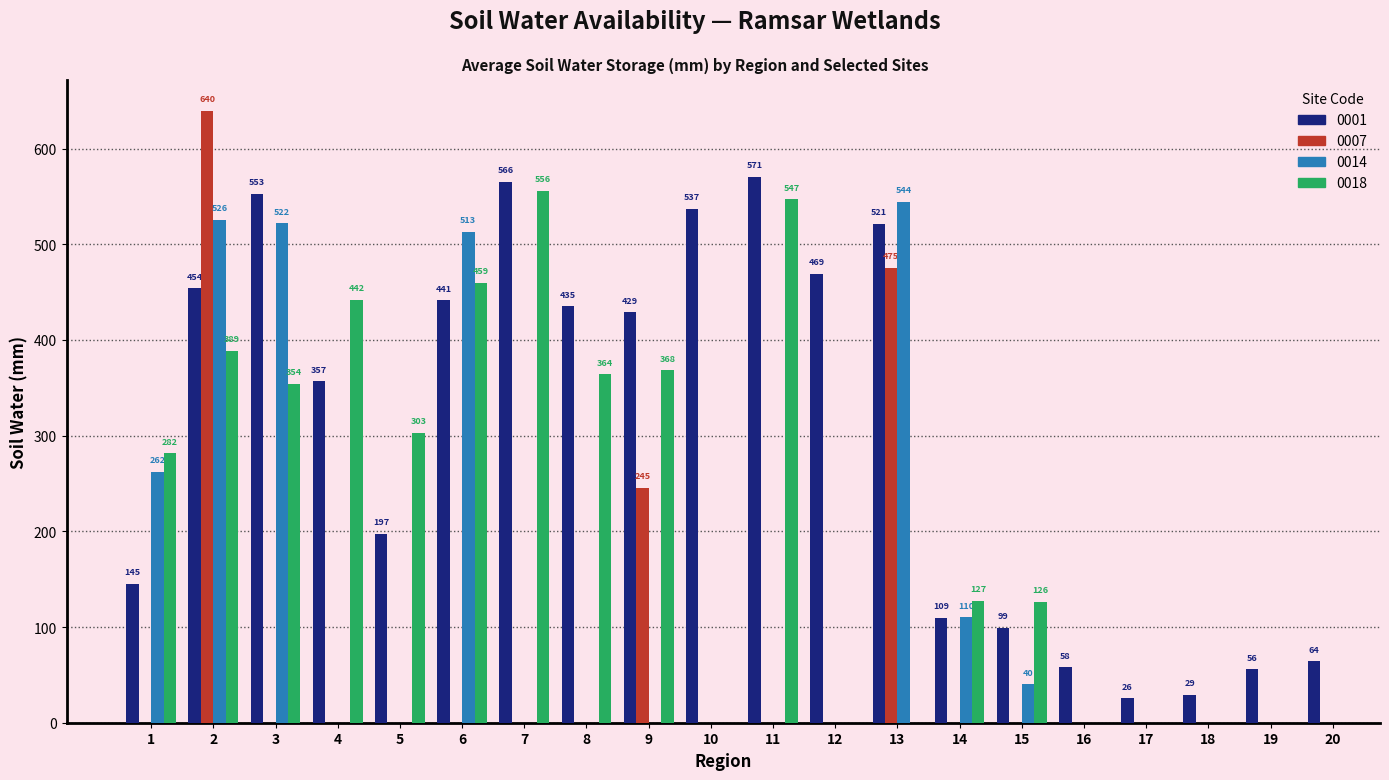

What value does the 0018 series have at 8?

364.2